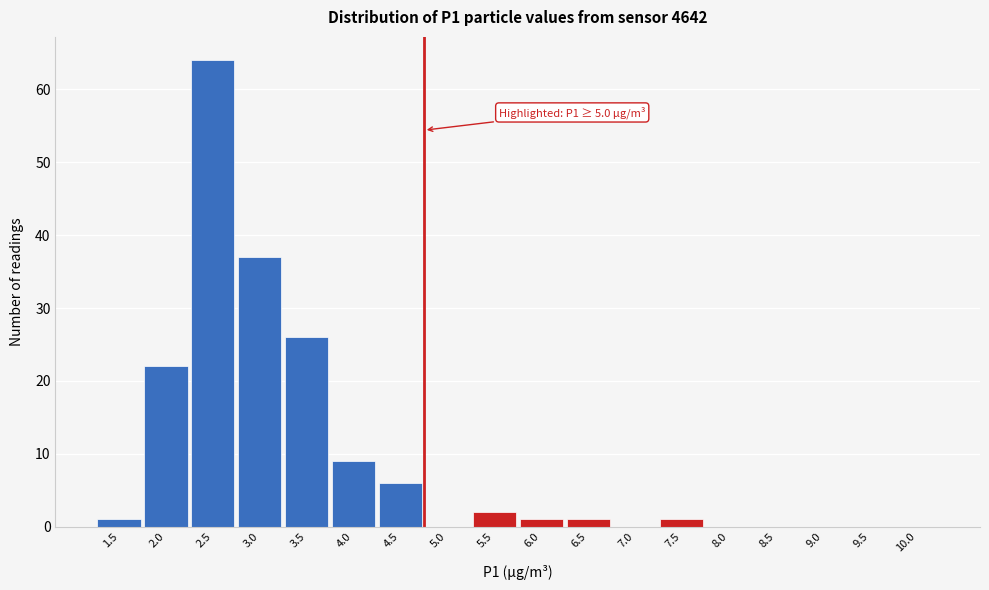

Reading left to right, list all the values displayed in this chart.

1.5=1	2.0=22	2.5=64	3.0=37	3.5=26	4.0=9	4.5=6	5.0=0	5.5=2	6.0=1	6.5=1	7.0=0	7.5=1	8.0=0	8.5=0	9.0=0	9.5=0	10.0=0